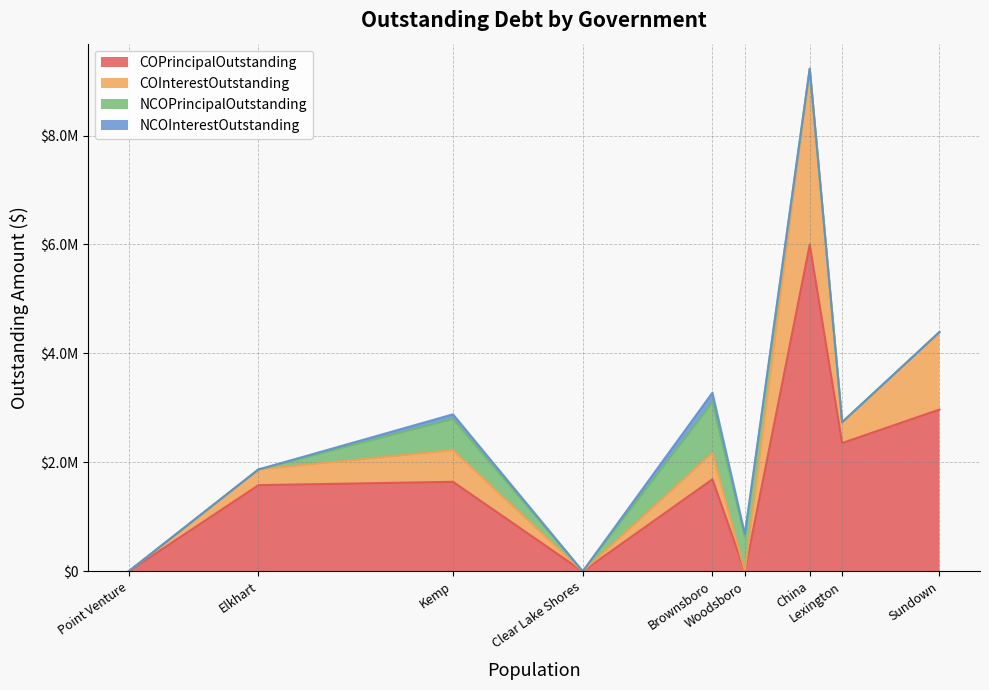

Which category has the highest value across all series?

China